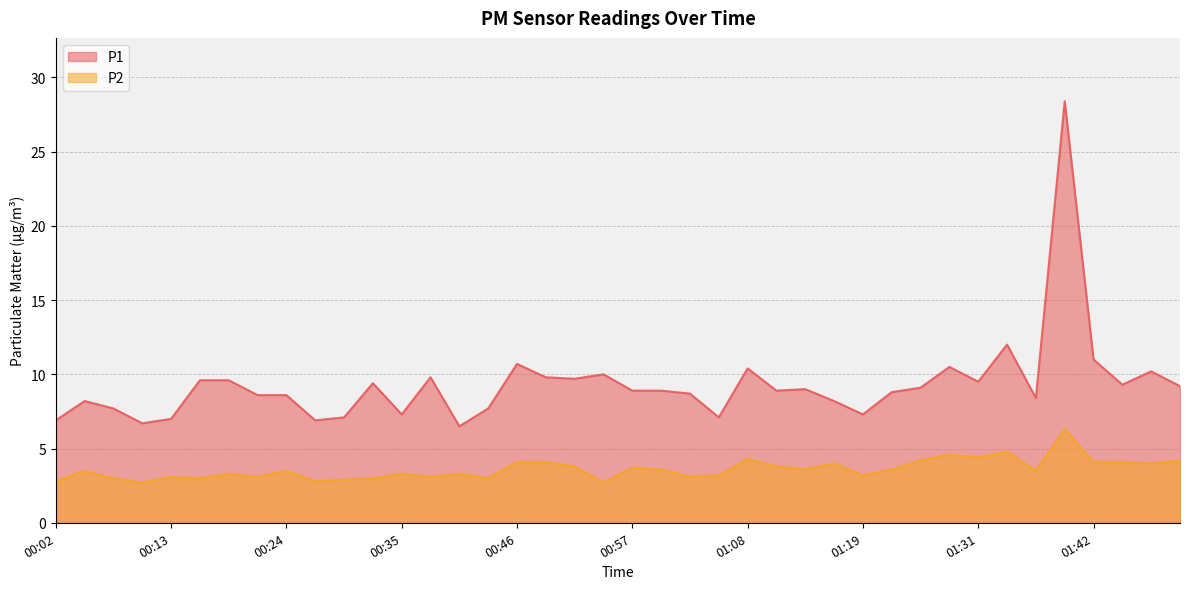

What is the difference between the P1 values at 01:11 and 01:44?

0.4